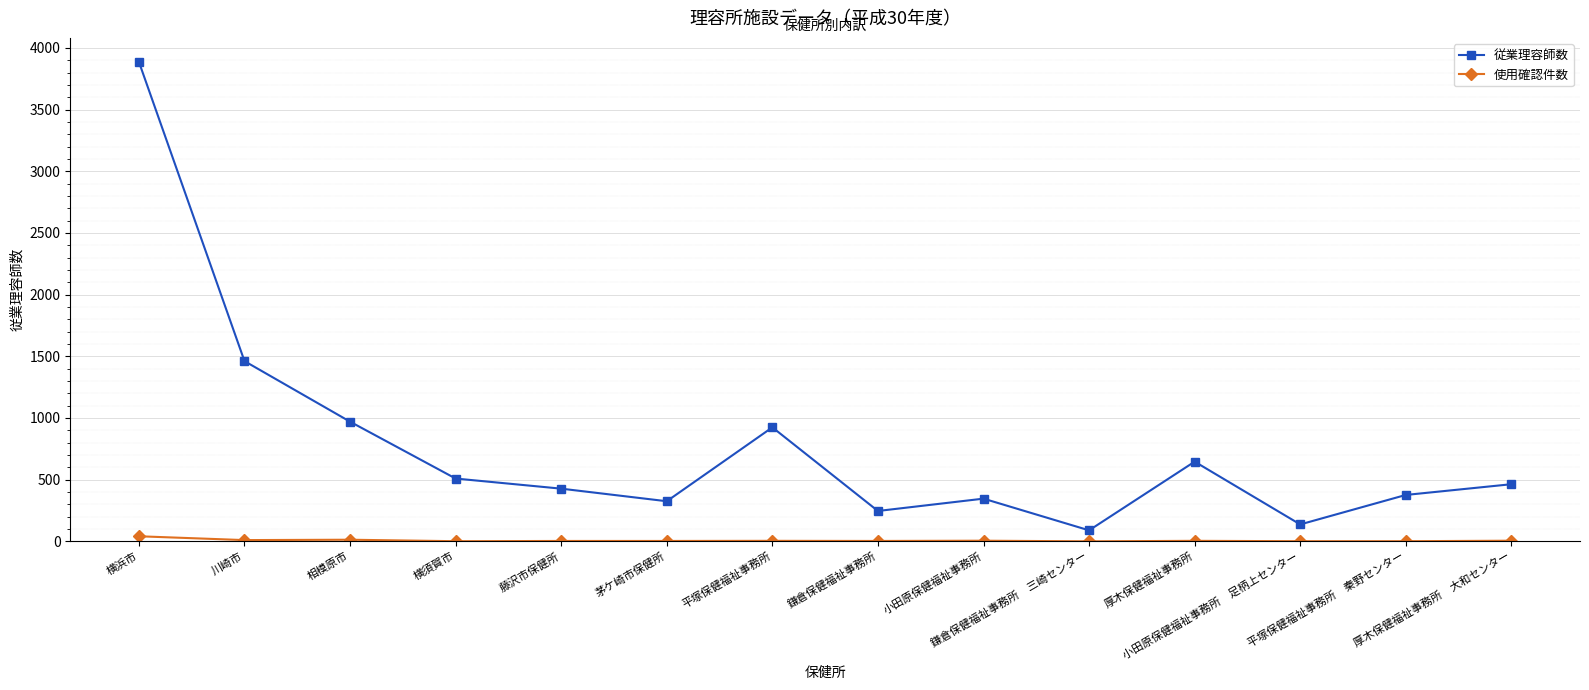

What is the label of the 14th point from the left?

厚木保健福祉事務所　大和センター